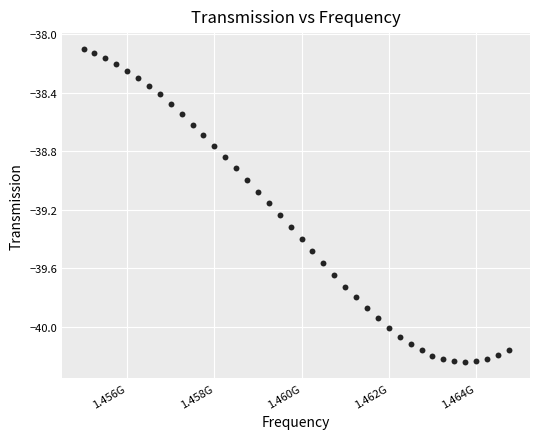

What is the range of X values (max minus min)?

9750000.0